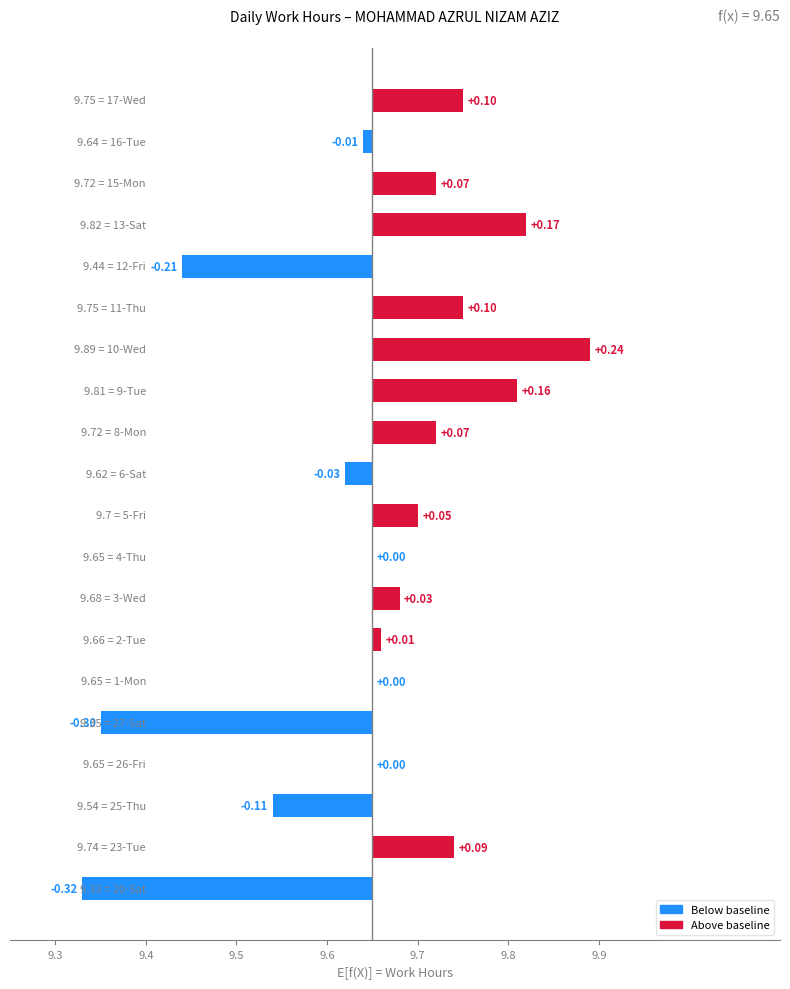

Does the chart contain any negative values?

Yes